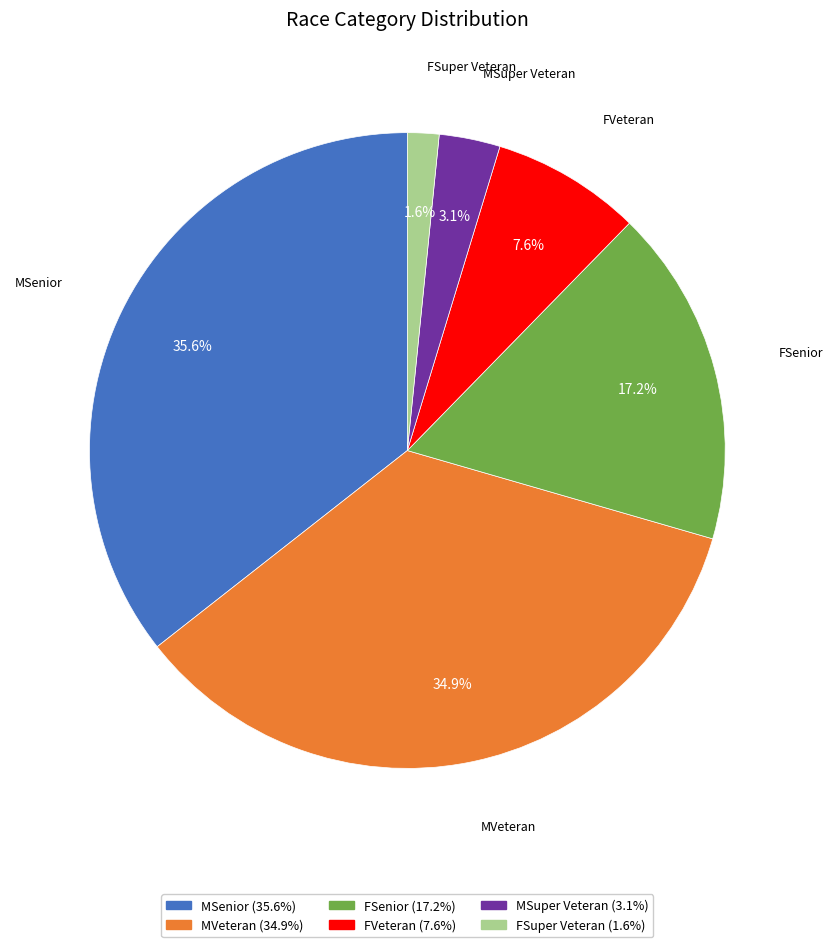

The FVeteran slice represents 8% of the pie. True or false?

True